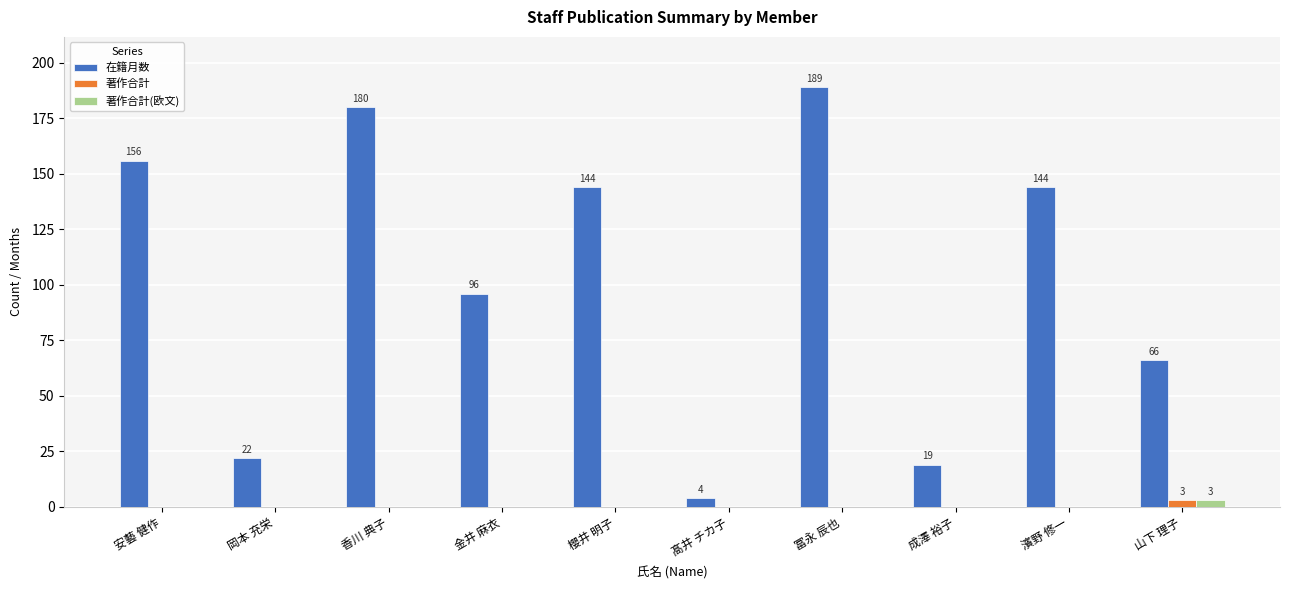

What are all the series names shown in the legend?

在籍月数, 著作合計, 著作合計(欧文)